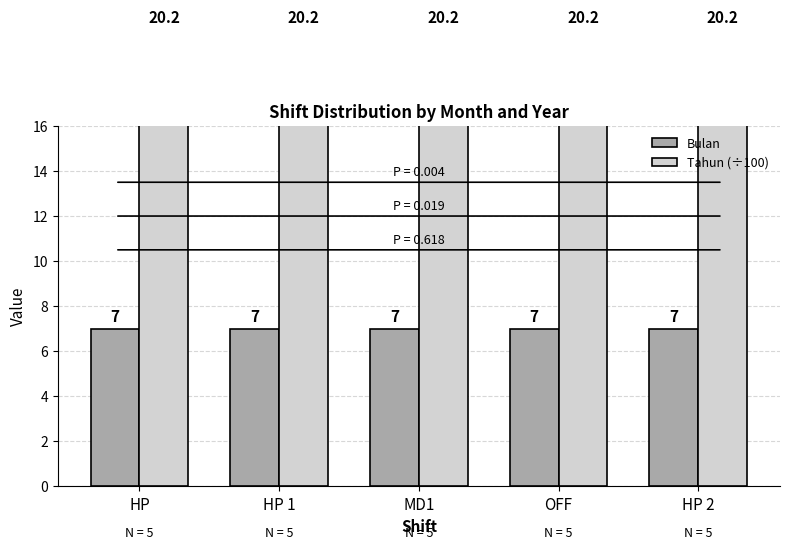

Rank the series by their maximum value, from lowest to highest.

Bulan, Tahun (÷100)